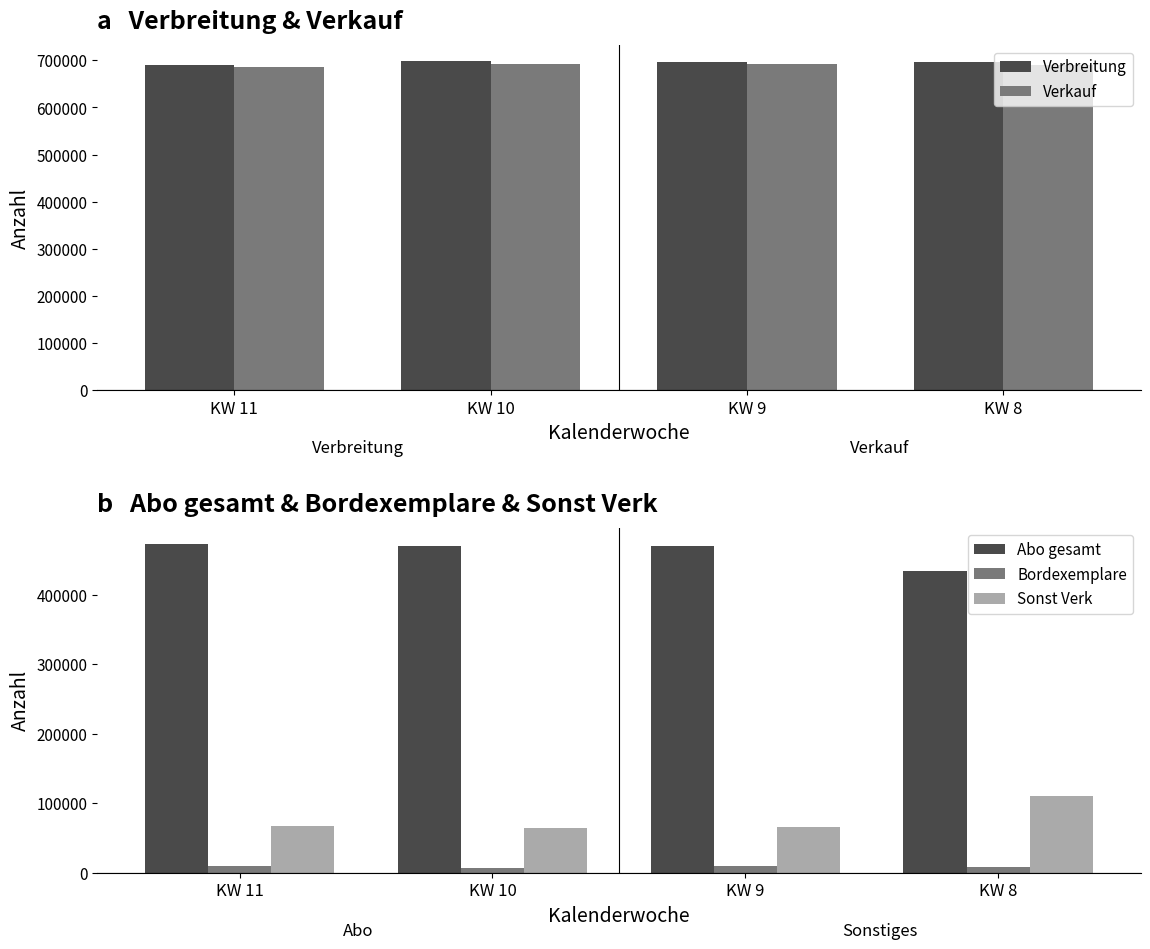

Reading left to right, what are all the values shown in this chart?

Verbreitung: 690570	697551	696704	695556
Verkauf: 685727	692547	691506	690326
Abo gesamt: 472674	470489	470375	433267
Bordexemplare: 9227	7614	9989	8298
Sonst Verk: 67678	65129	66251	110661